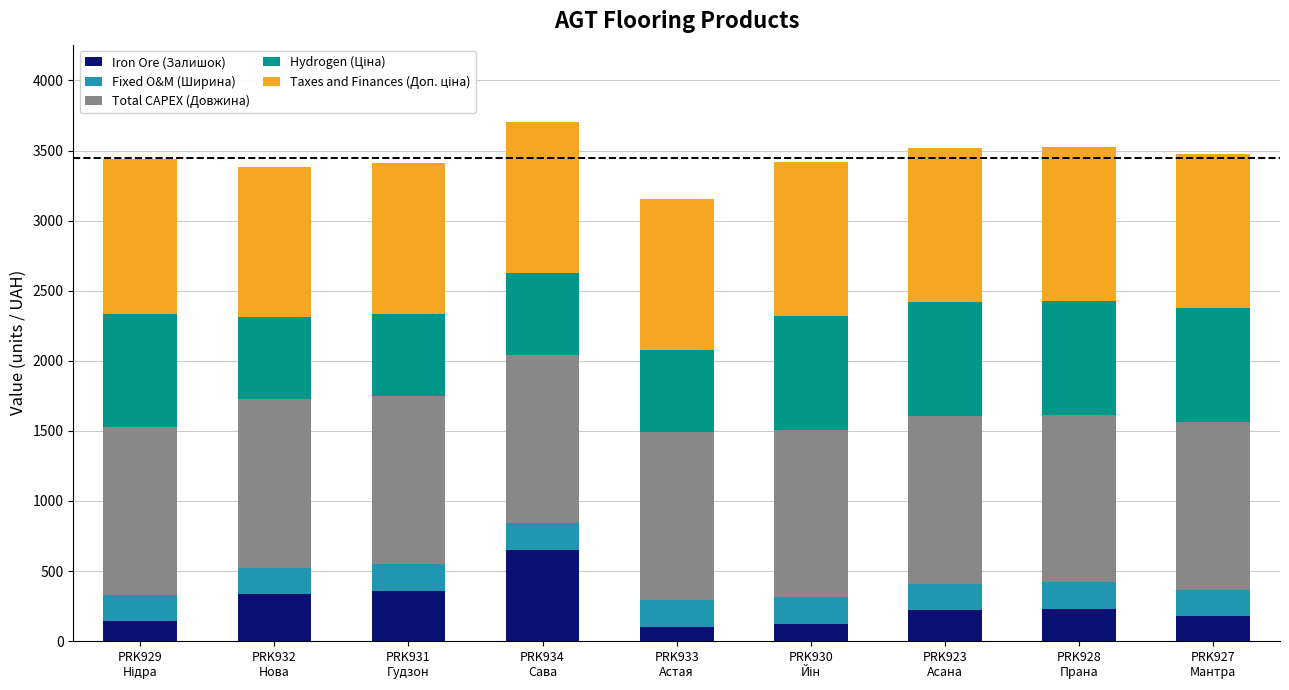

Count the number of categories in the chart.

9